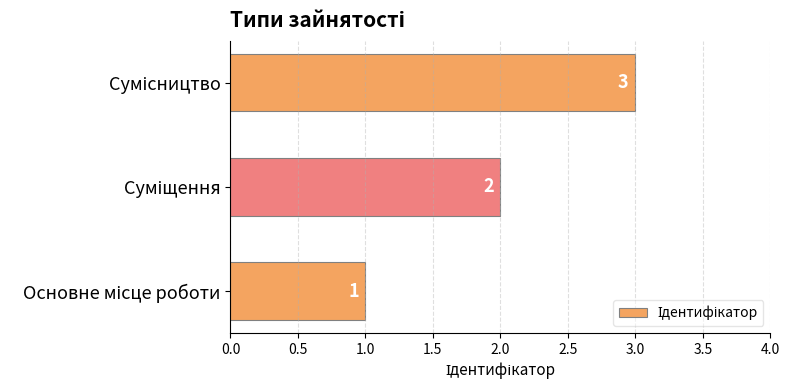

How many values are between 1 and 3?

3